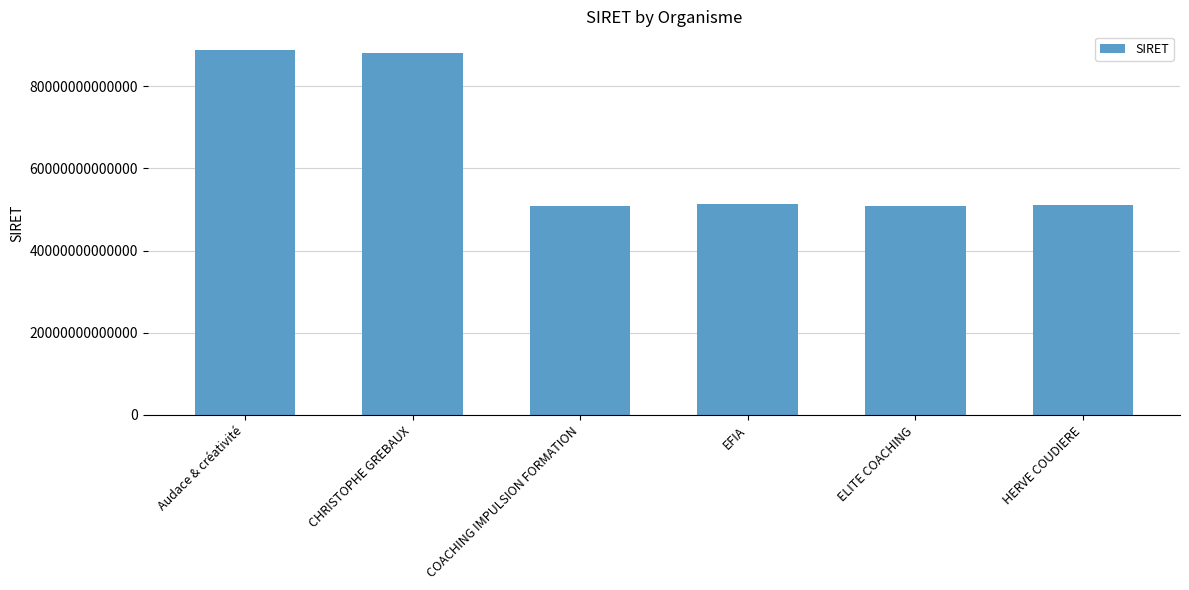

How many bars are there in total?

6